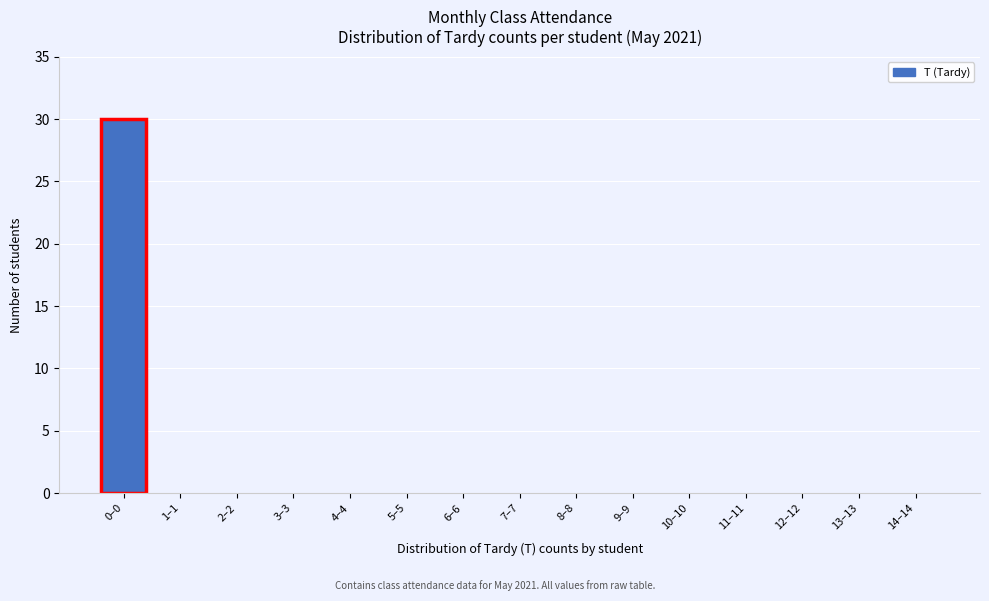

Reading right to left, transcribe all the data shown in this chart.

14–14=0	13–13=0	12–12=0	11–11=0	10–10=0	9–9=0	8–8=0	7–7=0	6–6=0	5–5=0	4–4=0	3–3=0	2–2=0	1–1=0	0–0=30